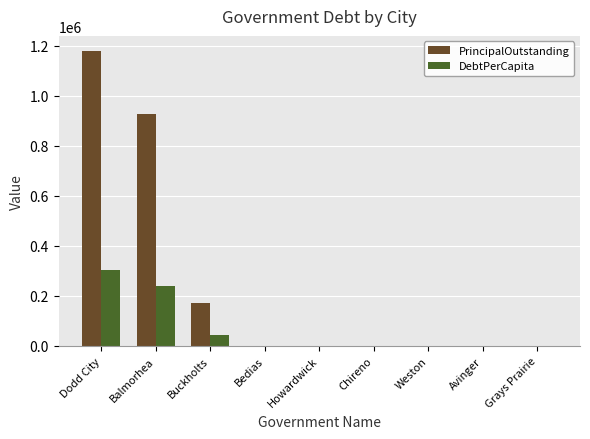

Which series has the largest total across all categories?

PrincipalOutstanding